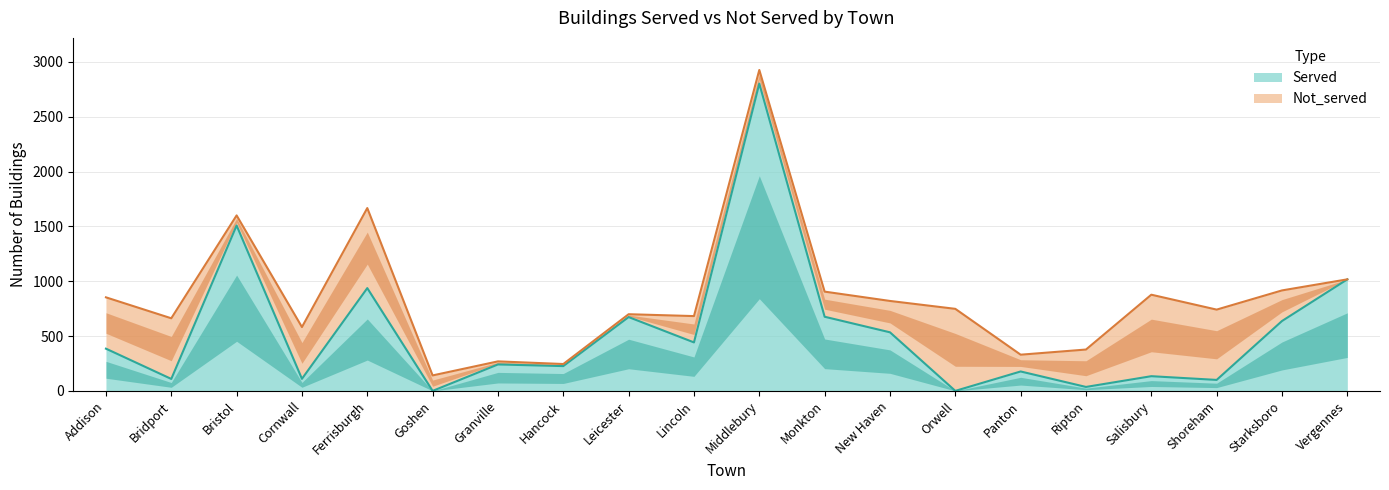

Which has a higher value, Monkton or Middlebury?

Middlebury